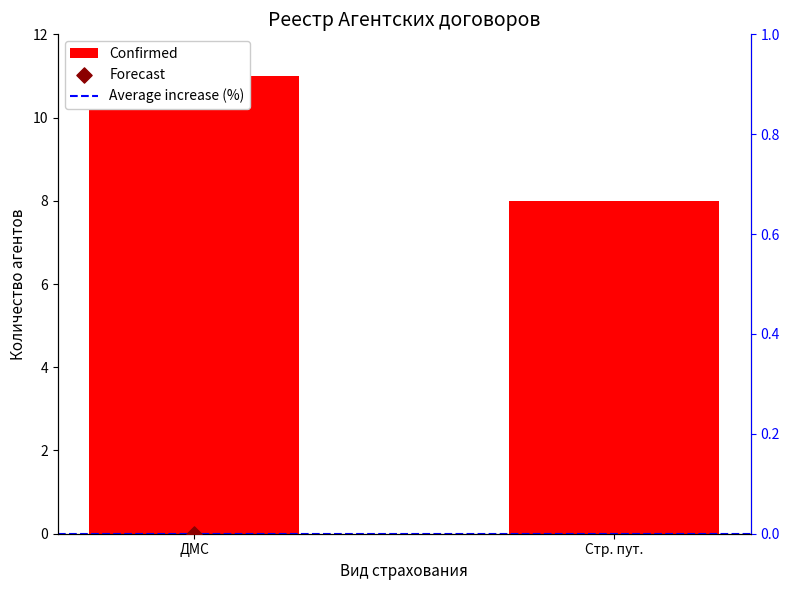

Which series contains the lowest Y value?

Average increase (%)